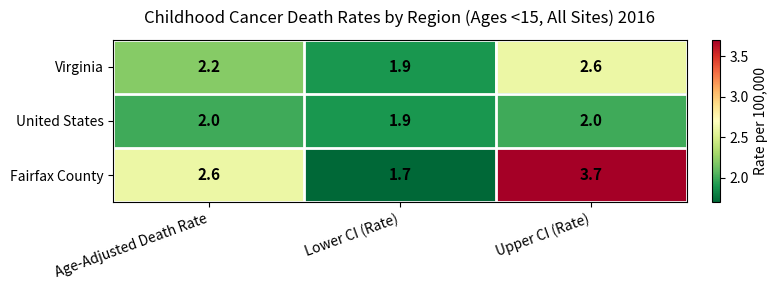

What is the difference between the second highest and minimum values in the Virginia series?

0.3